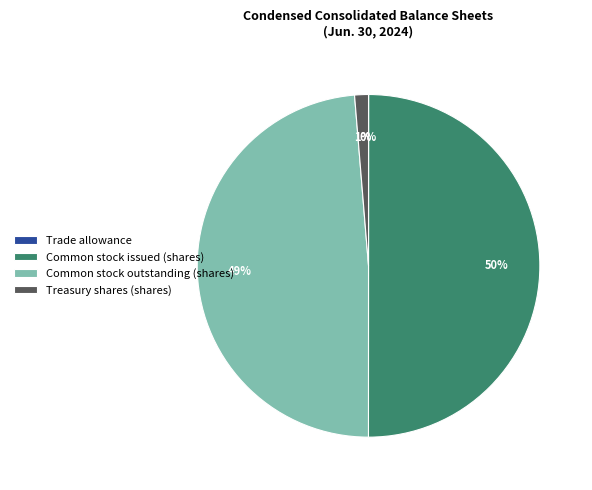

Which slice is the largest?

Common stock issued (shares)